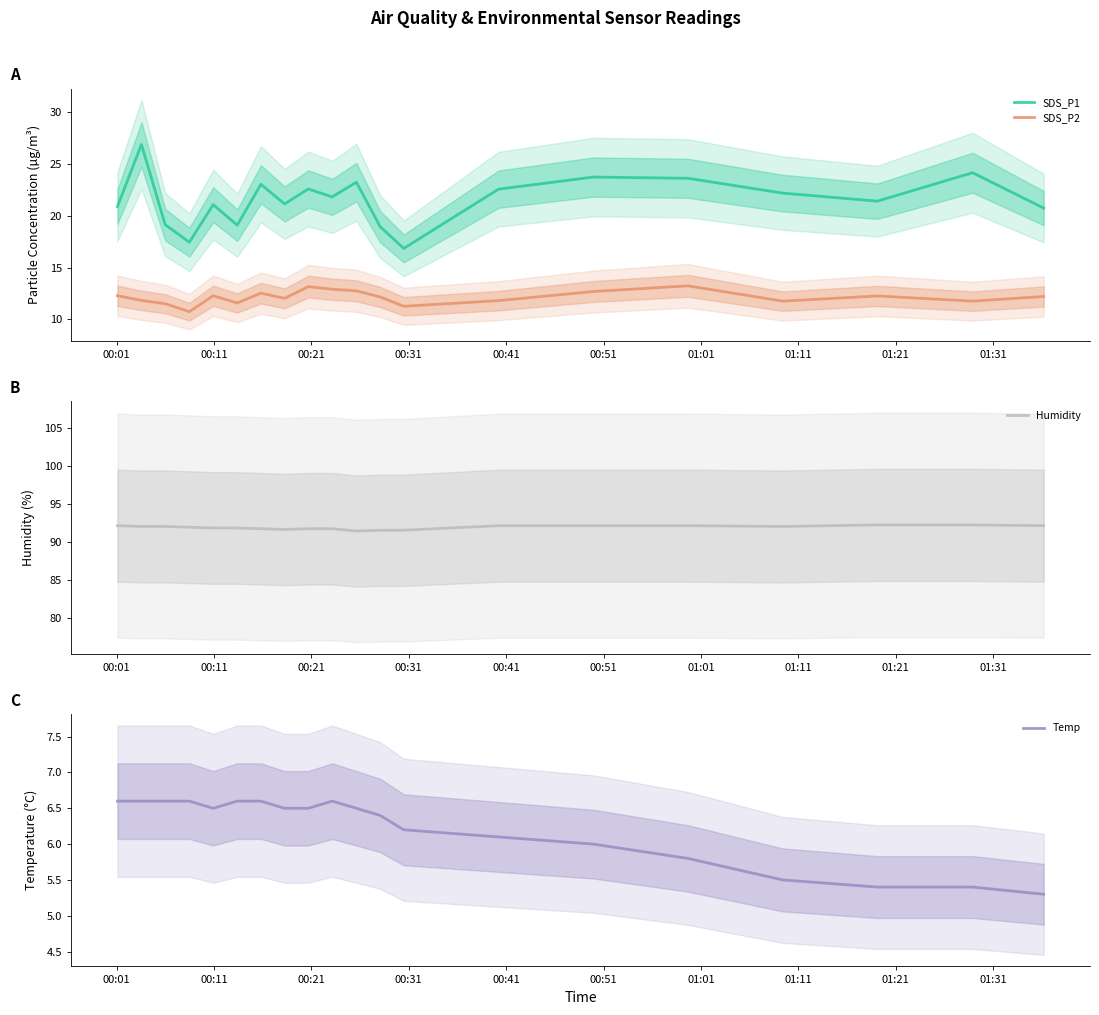

What is the minimum value for Humidity?

91.4